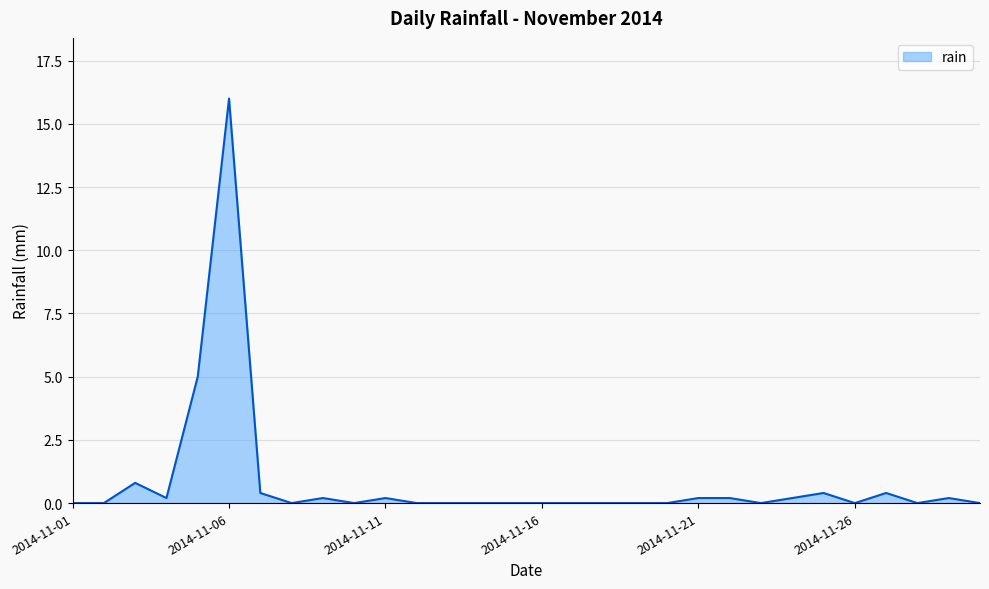

What is the difference between the maximum and minimum values?

16.0